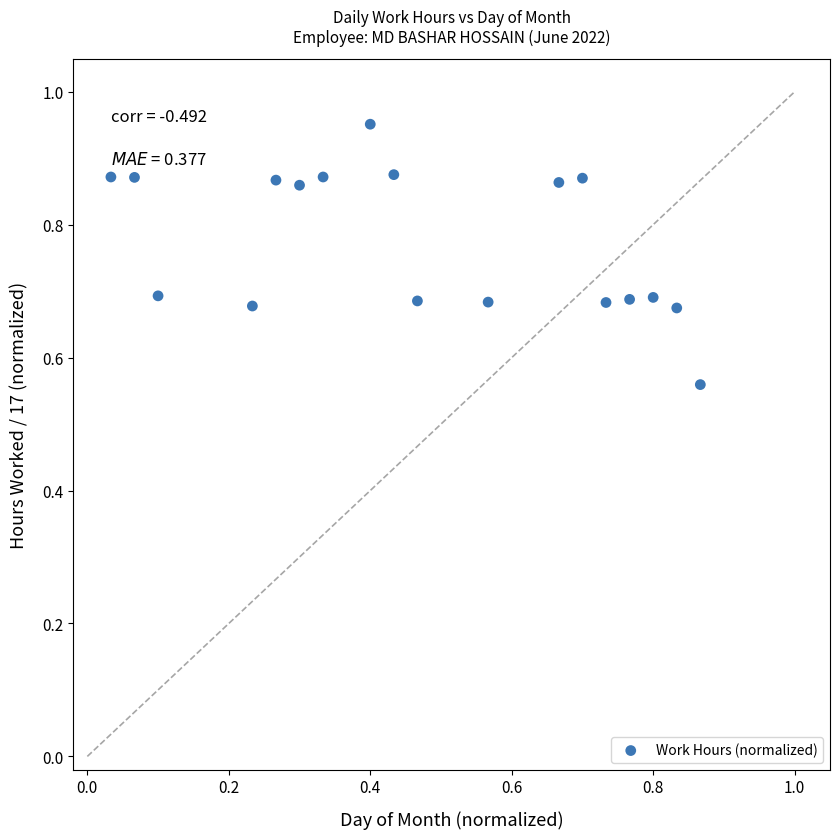

What is the range of X values (max minus min)?

0.8